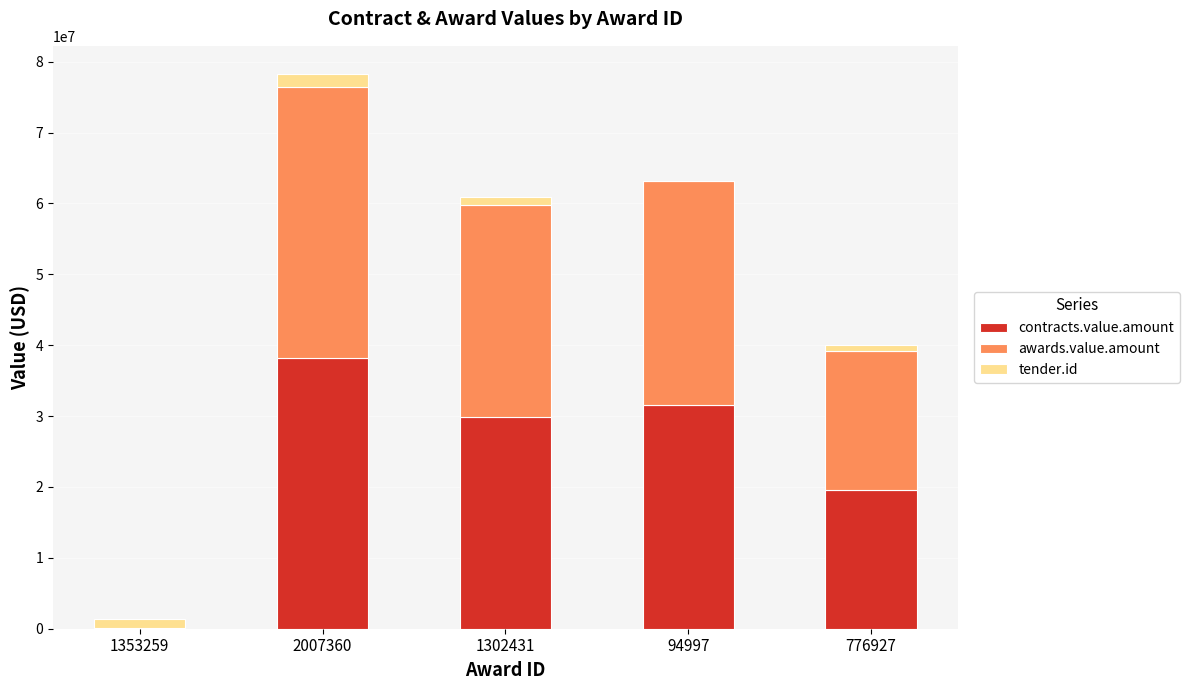

Reading left to right, what are the values for contracts.value.amount?

1353259=31070	2007360=38240000	1302431=29875000	94997=31550000	776927=19600000